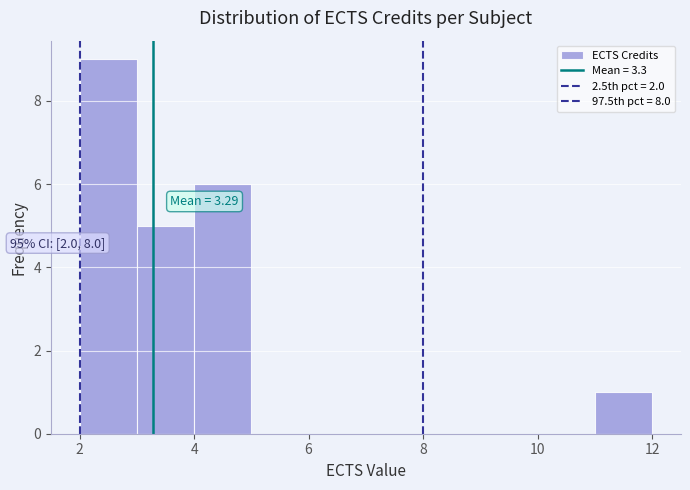

Over which range of the x-axis is the bar tallest?

2 to 3